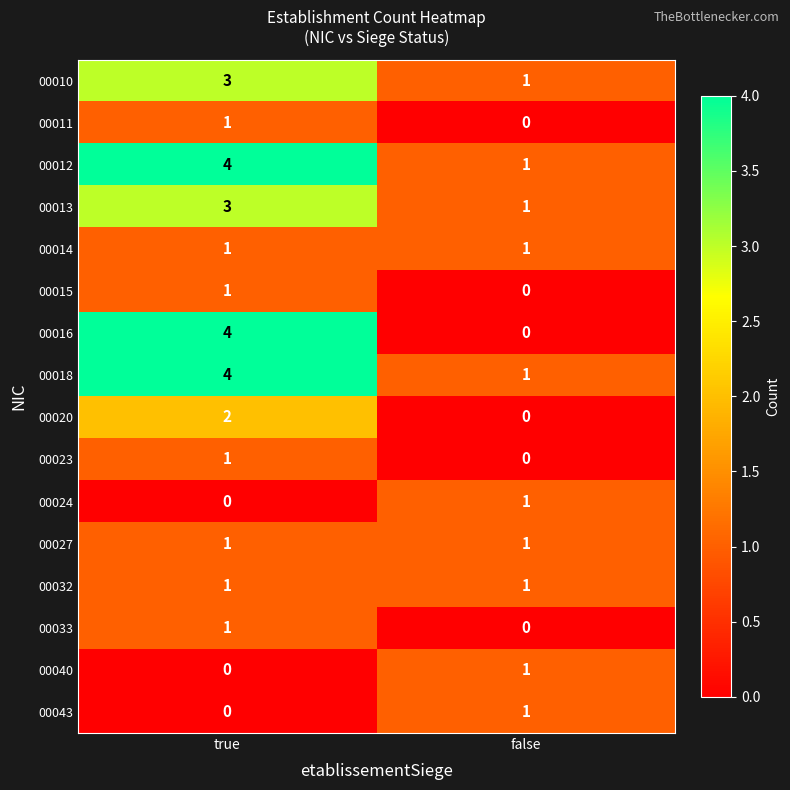

List the labels in order of 00016 value, smallest first.

false, true